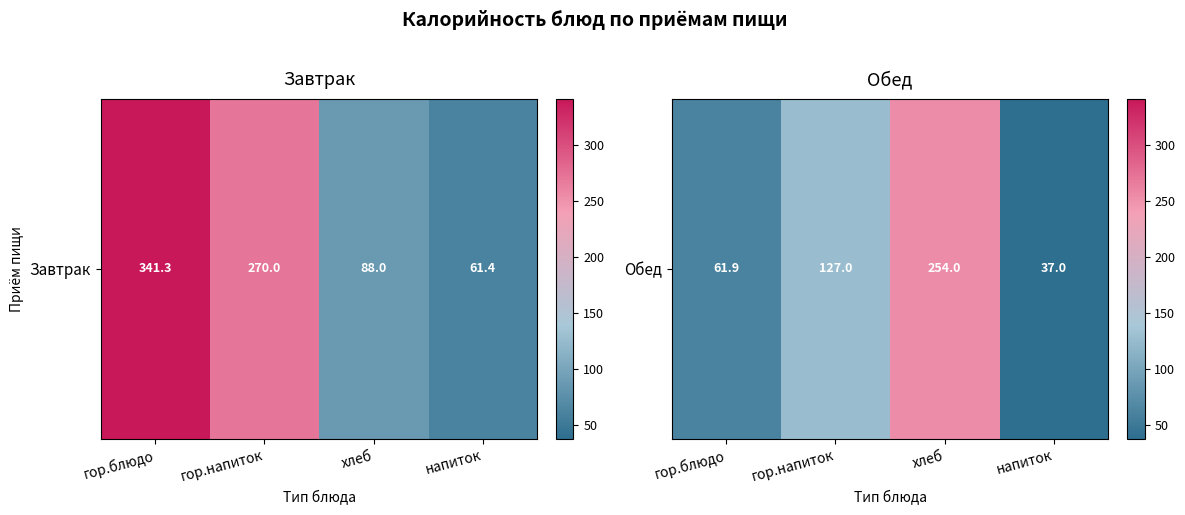

At which category does the chart reach its peak across all series?

хлеб